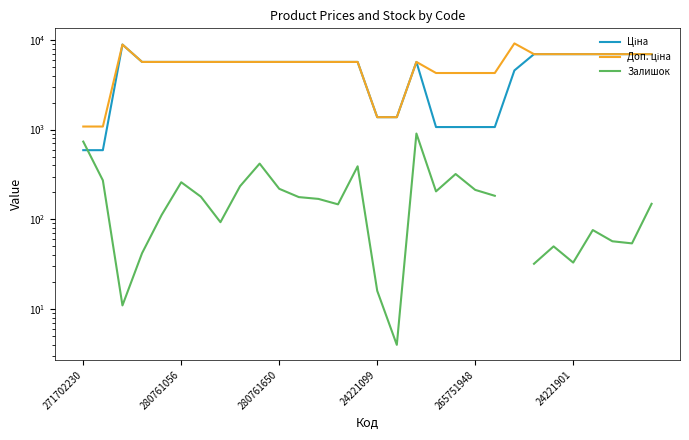

What is the difference between the maximum and minimum values in the Залишок series?

900.0